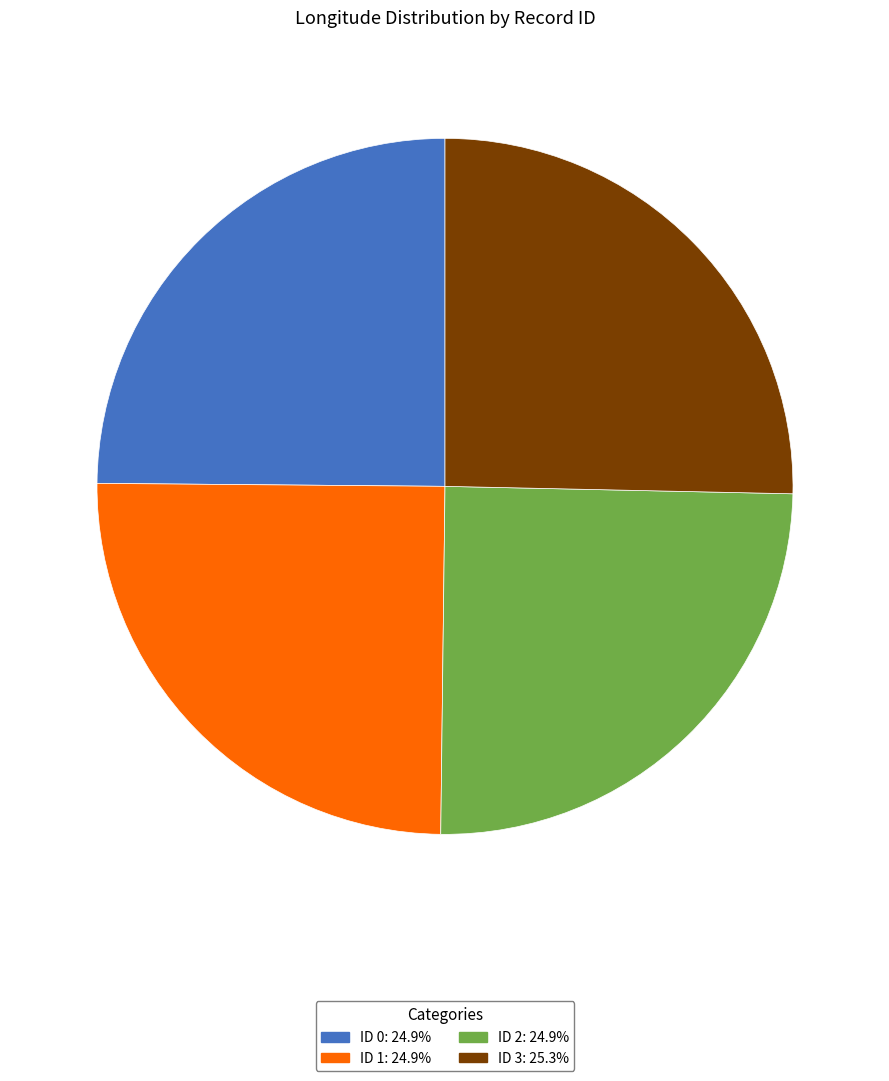

Is ID 3: 25.3% the majority of the pie?

No